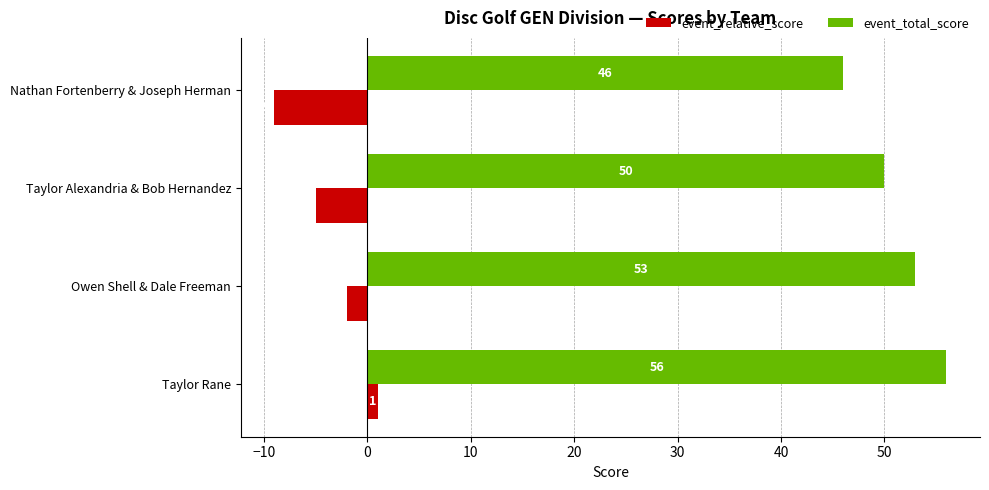

What is the average value of the event_total_score series?

51